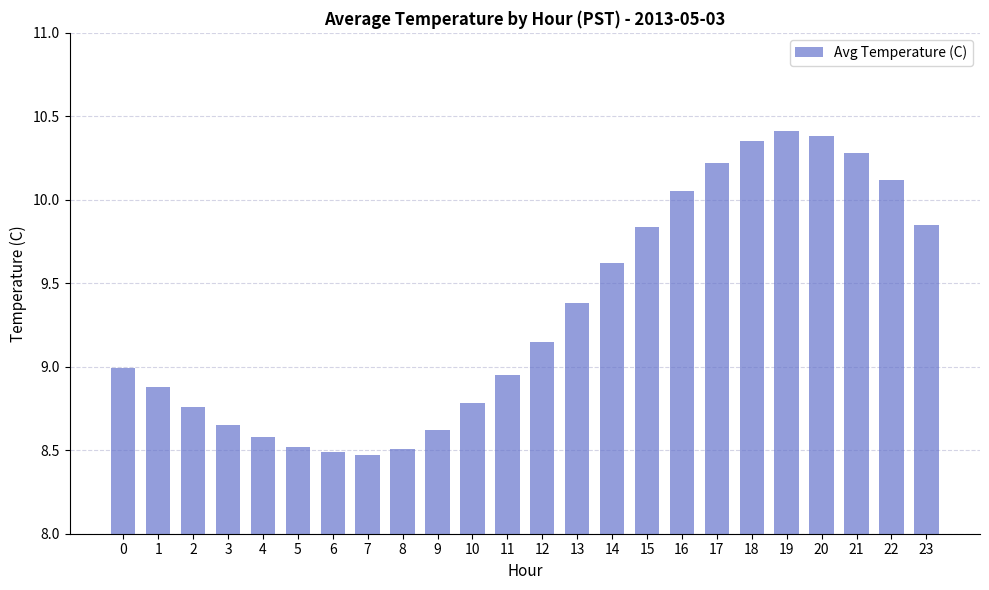

What is the value of the 14th bar from the left?

9.4